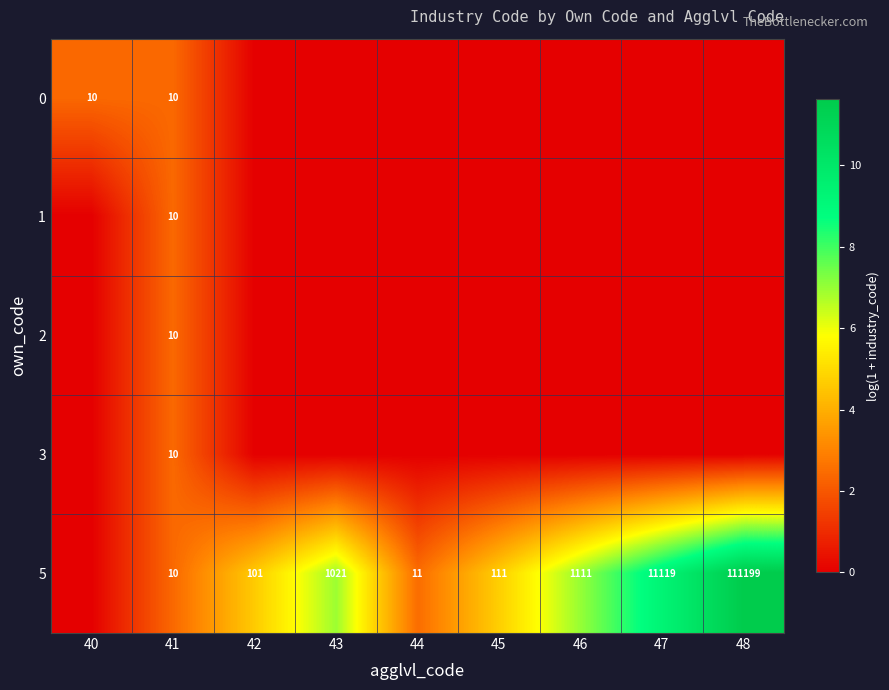

The value of 3 at 41 is 15. True or false?

False